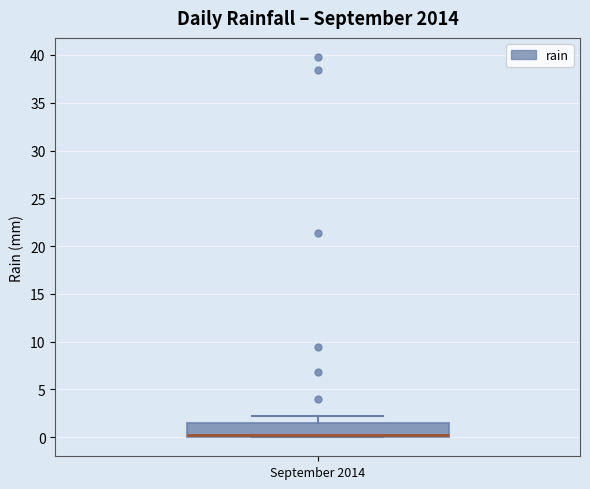

Read this box plot against the y-axis: the position of the median line, the range covered by the box, and the ends of both whiskers. The values are not printed on the chart, so give them approximately, as read against the axis.

median 0.0 (just above the box's lower edge), box 0.0 to 1.5, whiskers 0.0 to 2.0